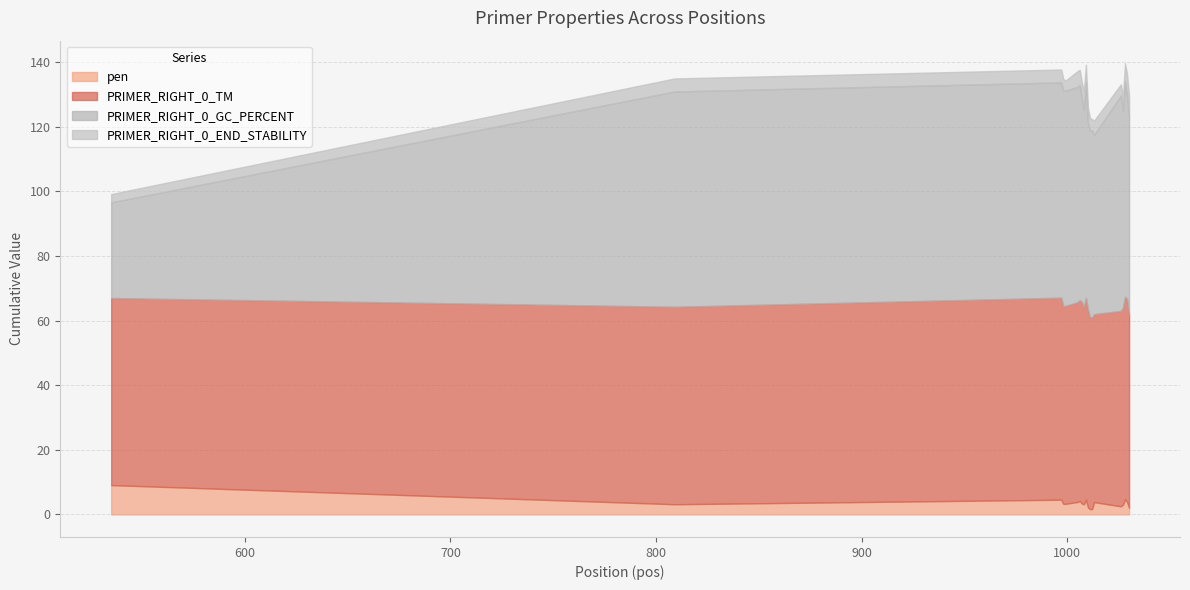

List the series in order of their peak value, lowest first.

PRIMER_RIGHT_0_END_STABILITY, pen, PRIMER_RIGHT_0_TM, PRIMER_RIGHT_0_GC_PERCENT